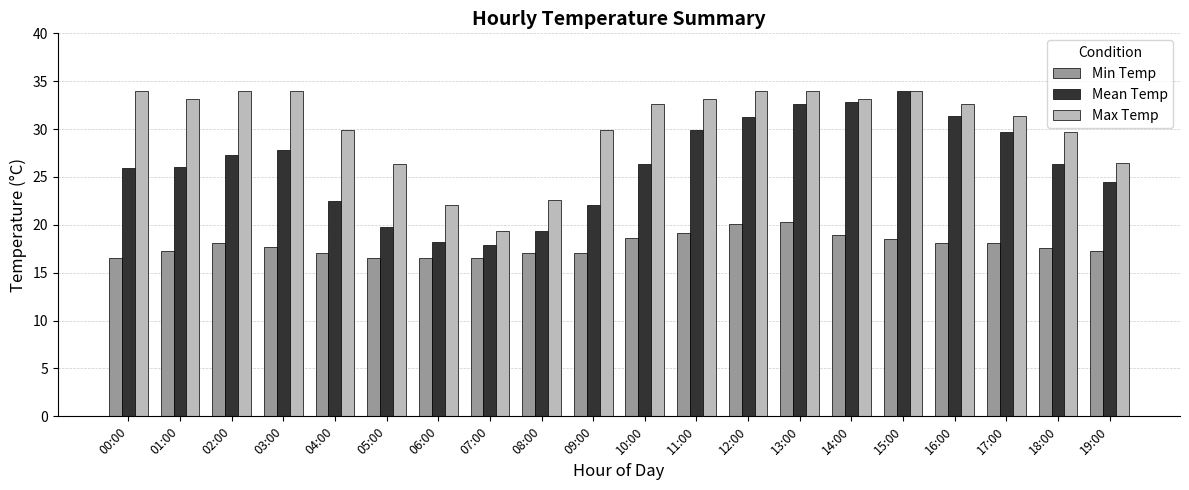

Does the chart contain any negative values?

No